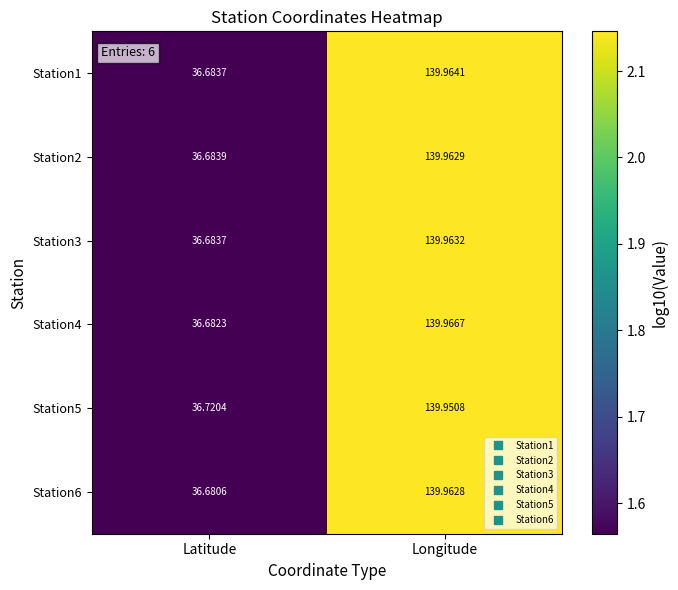

Which category has the lowest value in the Station5 series?

Latitude